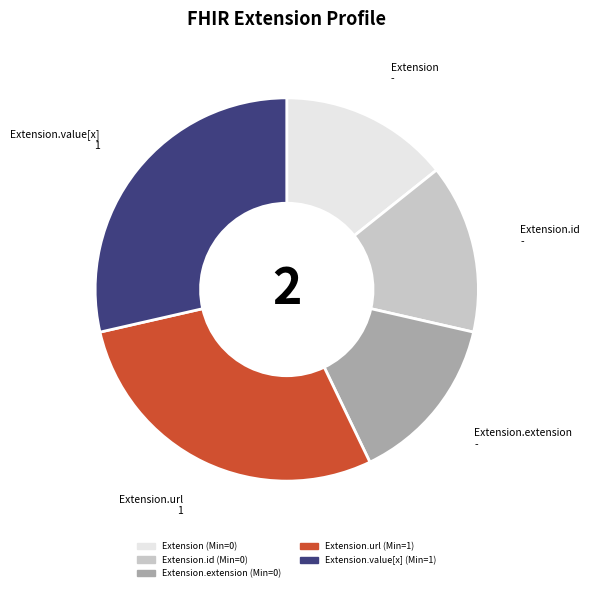

Is there a majority slice in this chart?

No